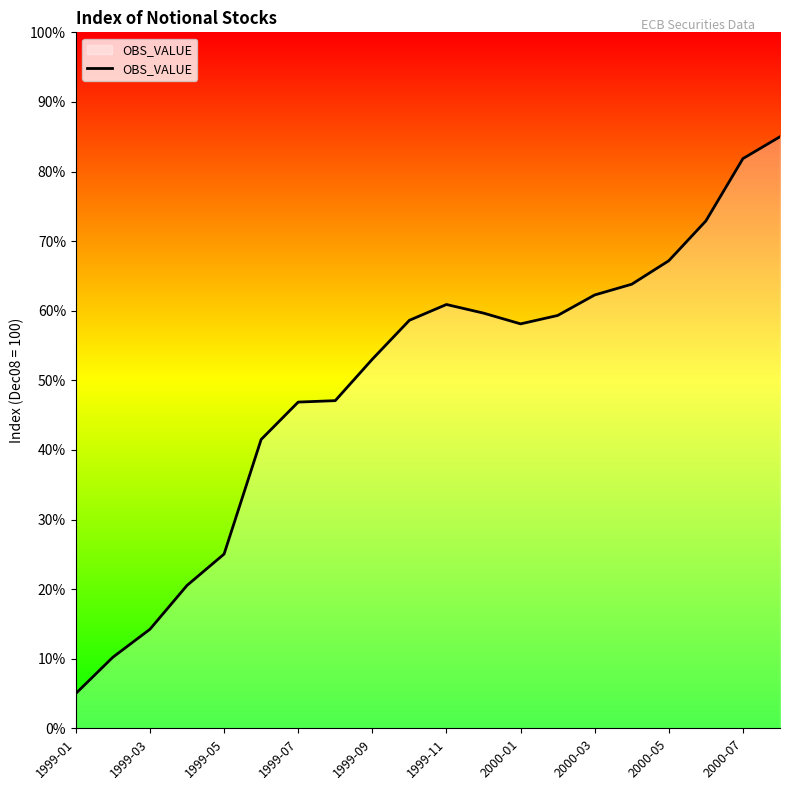

What is the difference between the maximum and minimum values?

80.0